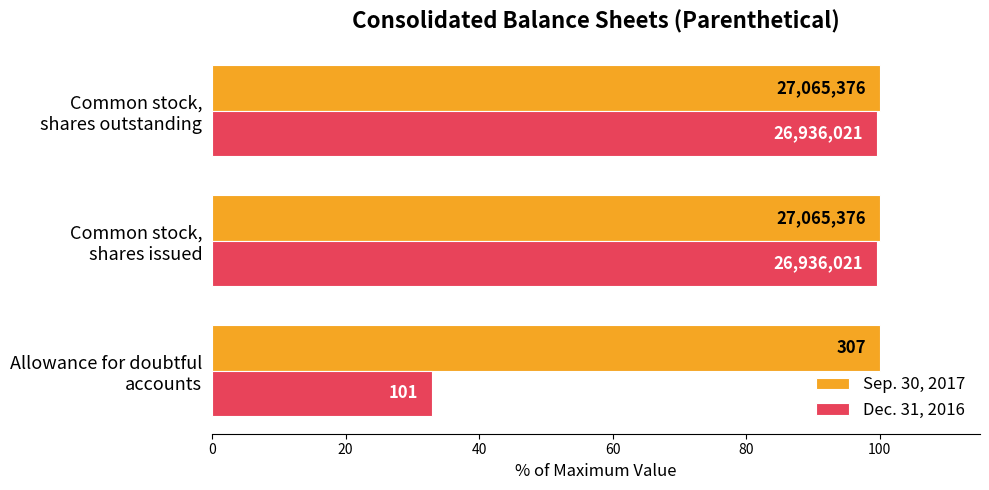

What are all the series names shown in the legend?

Sep. 30, 2017, Dec. 31, 2016